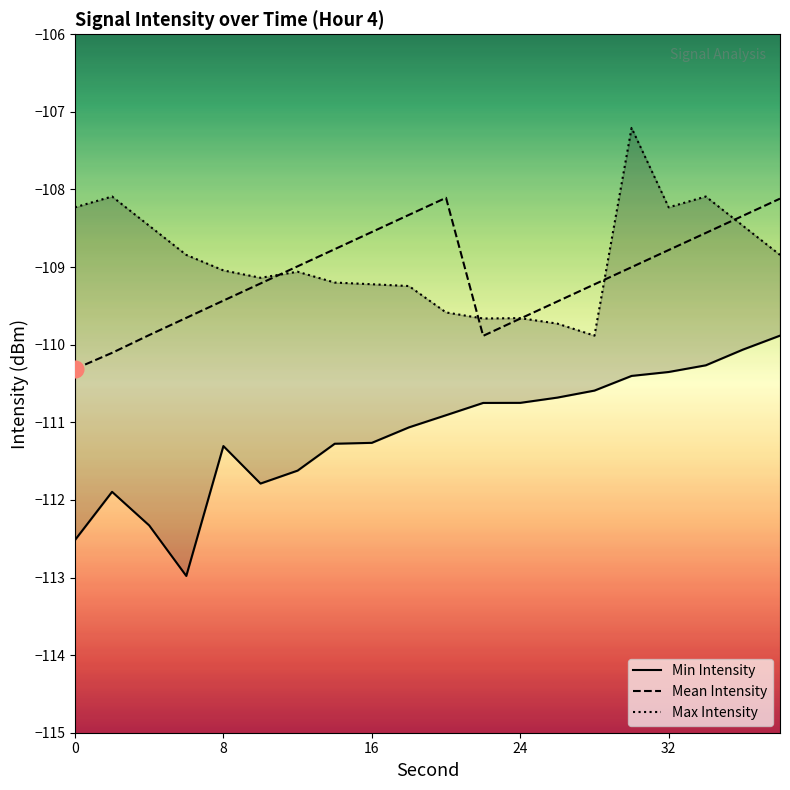

Is this an area chart (filled region under the line)?

No